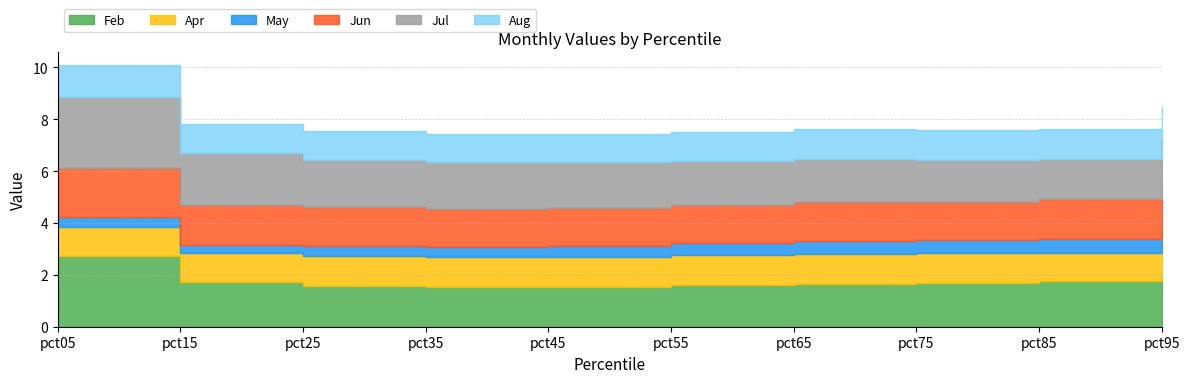

Reading left to right, what are all the values shown in this chart?

Feb: 2.7	1.7	1.6	1.5	1.5	1.6	1.6	1.7	1.8	1.9
Apr: 1.1	1.1	1.1	1.2	1.2	1.1	1.2	1.1	1.1	1.3
May: 0.4	0.3	0.4	0.4	0.4	0.5	0.5	0.5	0.5	0.5
Jun: 1.9	1.5	1.5	1.5	1.5	1.5	1.5	1.5	1.6	1.7
Jul: 2.7	2.0	1.8	1.8	1.8	1.7	1.7	1.6	1.5	1.8
Aug: 1.2	1.1	1.1	1.1	1.1	1.1	1.2	1.1	1.1	1.3